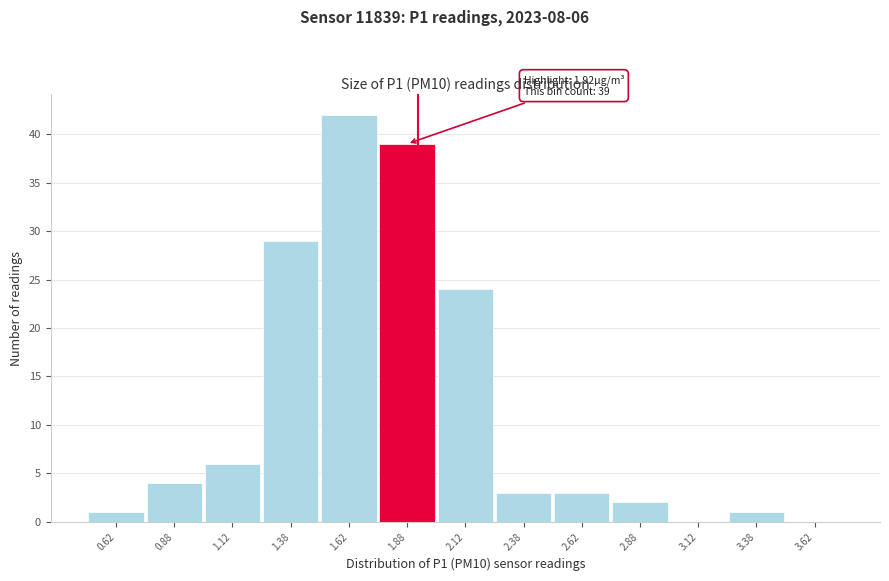

Over which range of the x-axis is the bar tallest?

1.50 to 1.75